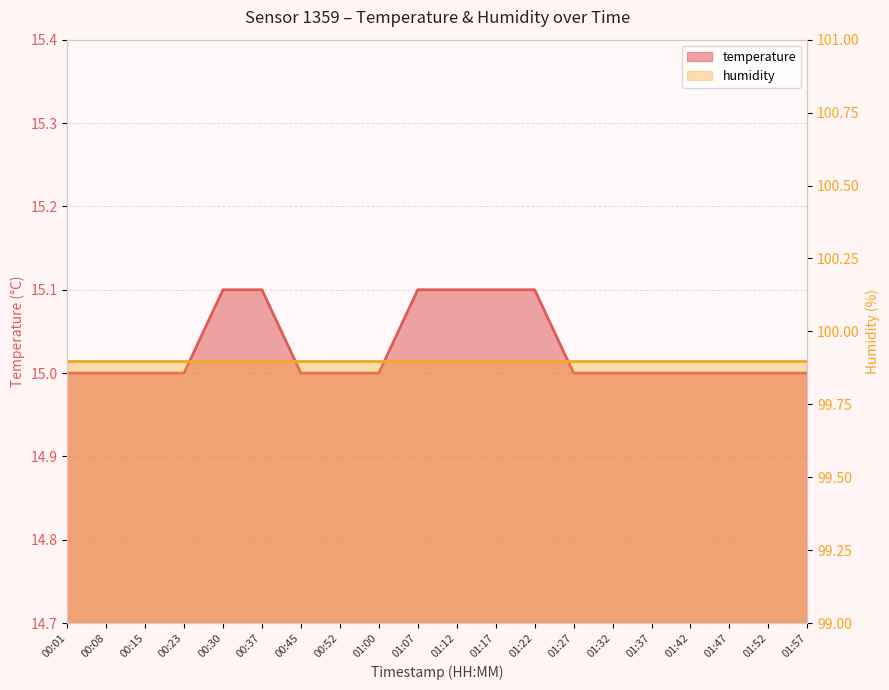

List the labels in order of value, largest first.

00:30, 00:37, 01:07, 01:12, 01:17, 01:22, 00:01, 00:08, 00:15, 00:23, 00:45, 00:52, 01:00, 01:27, 01:32, 01:37, 01:42, 01:47, 01:52, 01:57